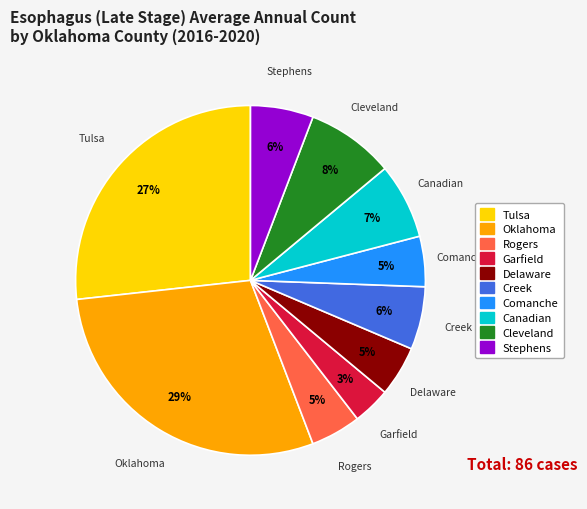

Is there a majority slice in this chart?

No